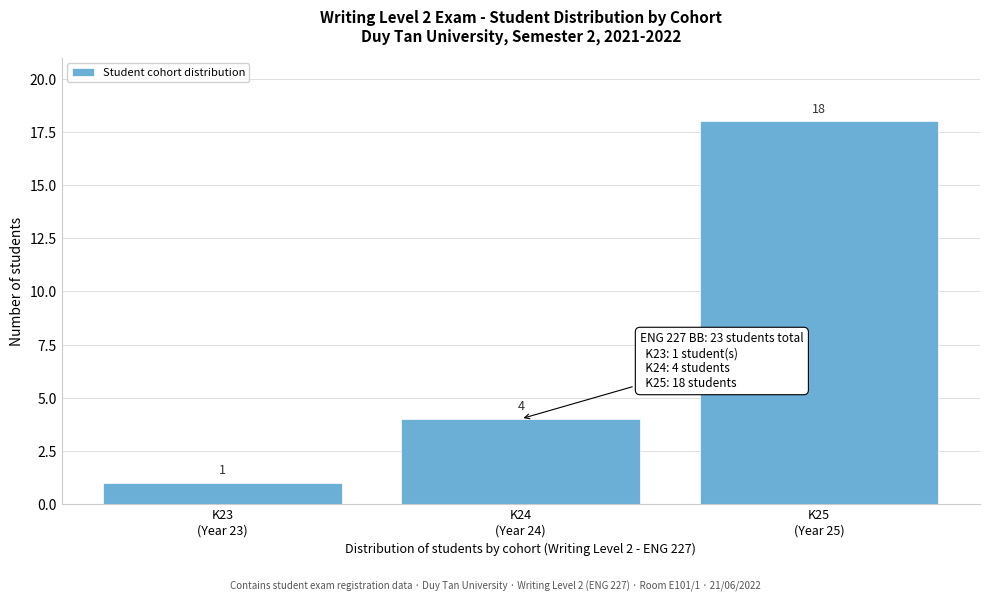

Reading left to right, what are all the values shown in this chart?

1	4	18